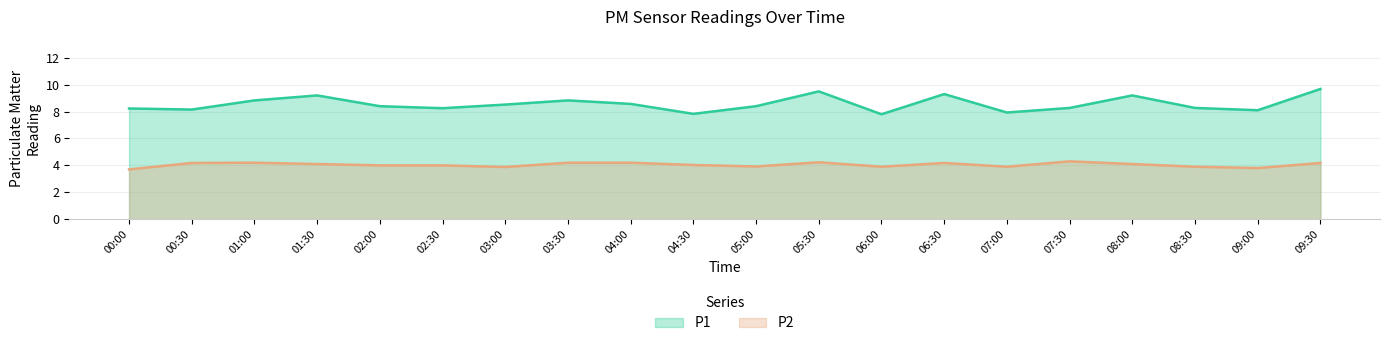

Is the value of P2 at 07:00 greater than the value of P1 at 08:00?

No